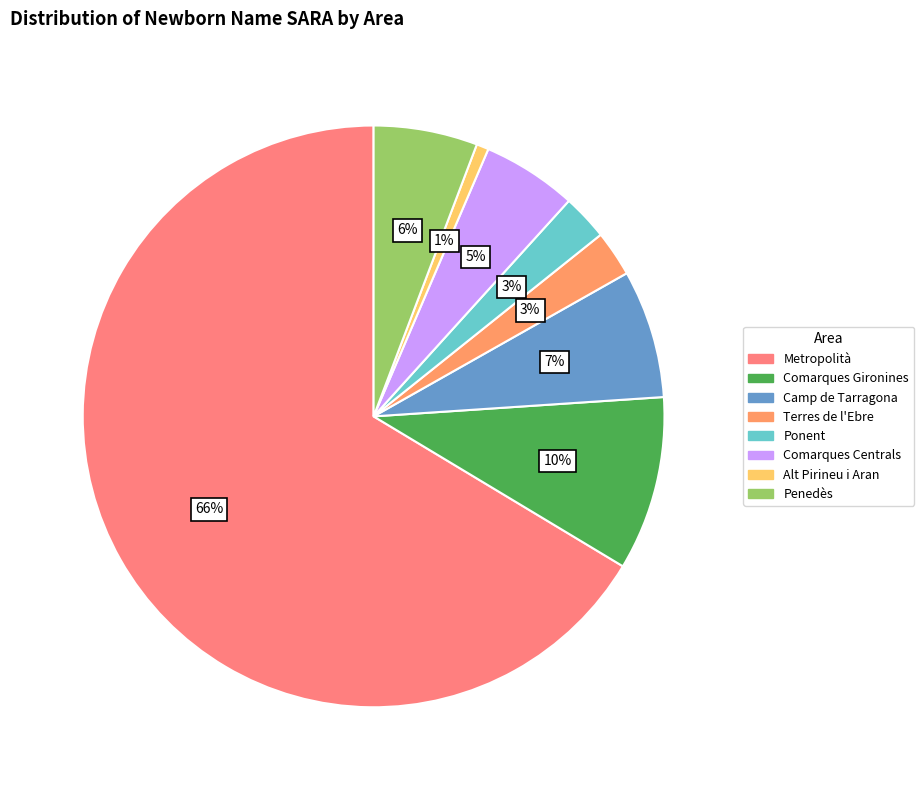

Which category accounts for the majority?

Metropolità